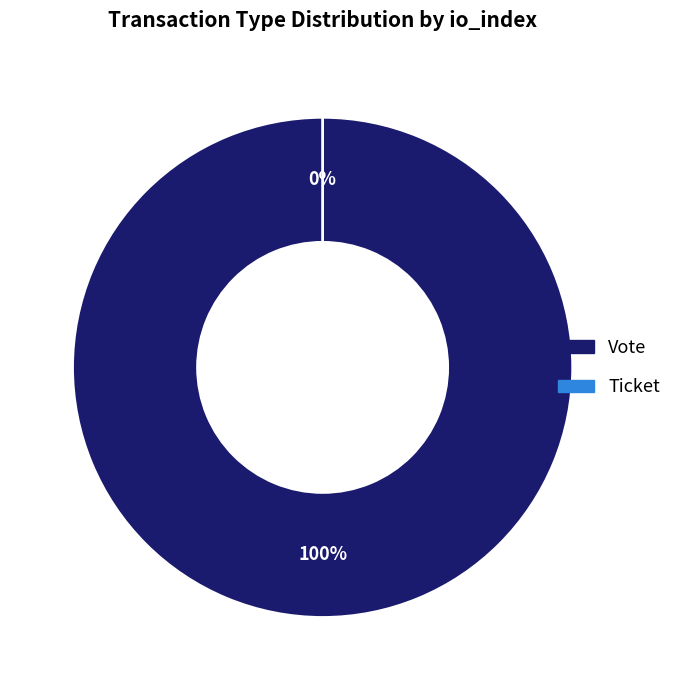

What percentage is the Vote slice, to the nearest percent?

100%